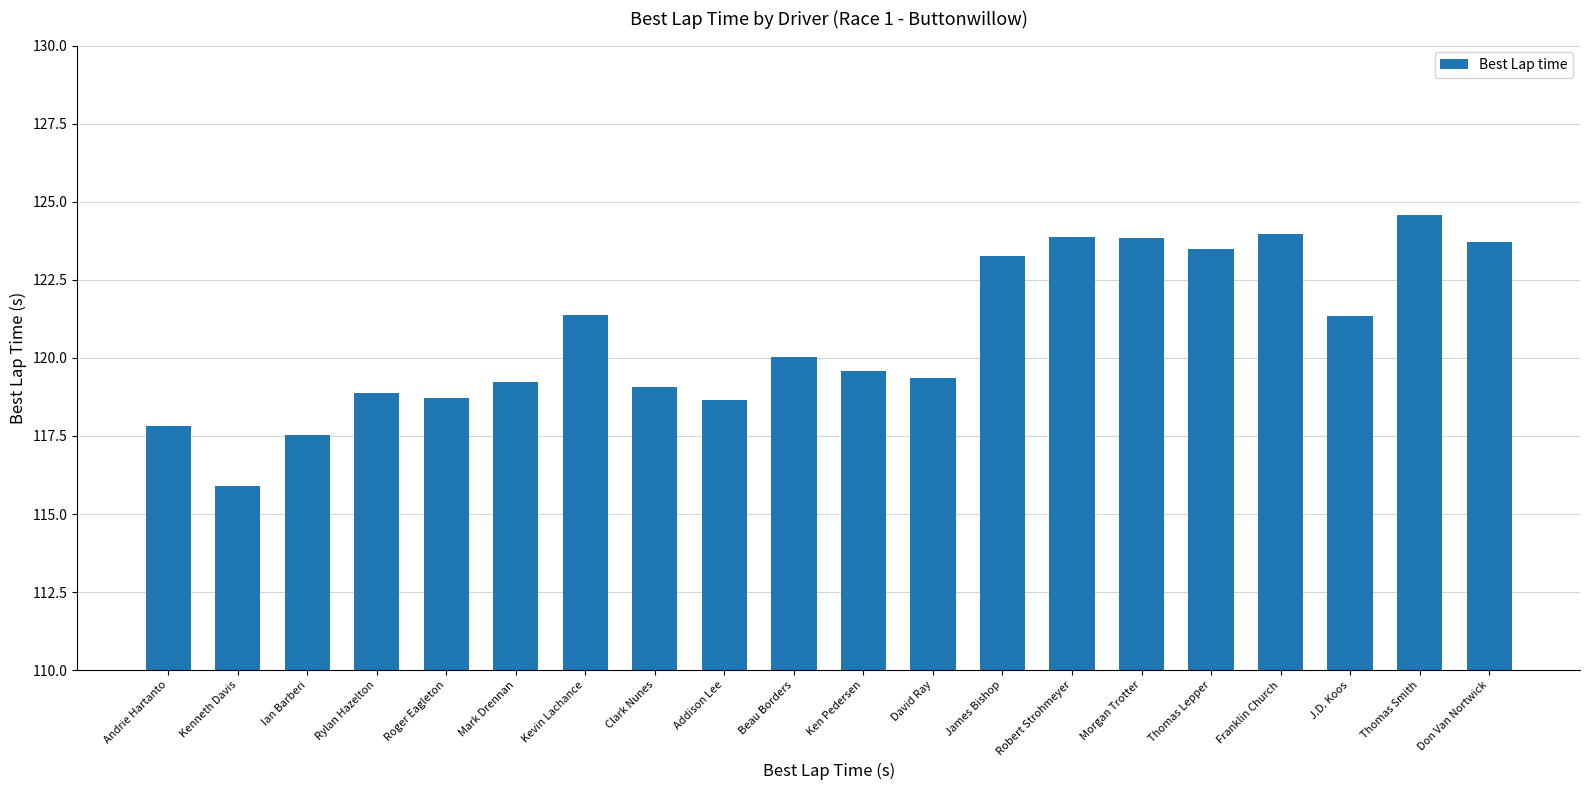

What is the change in value from Clark Nunes to Thomas Lepper?

+4.4